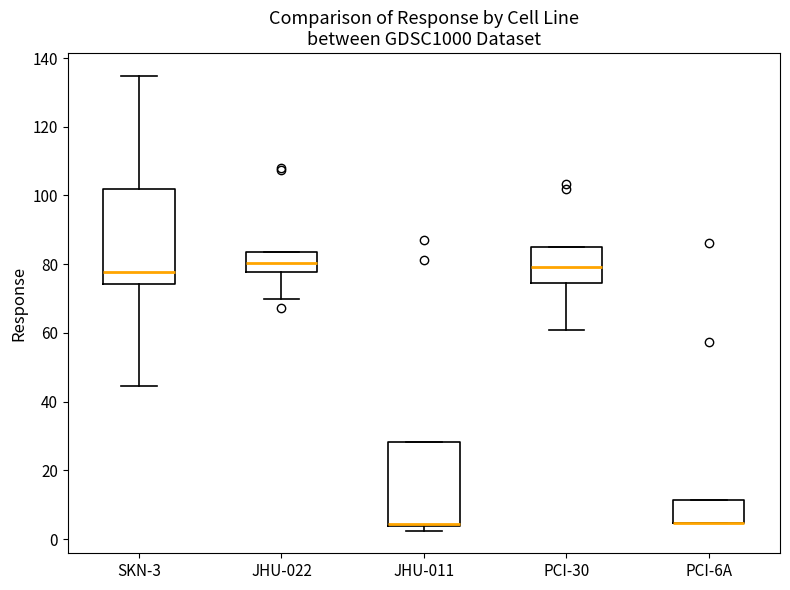

Reading left to right, read every box against the y-axis: the position of its median line, the range the box covers, and the ends of its whiskers. The values are not printed on the chart, so give them approximately, as read against the axis.

SKN-3: median 78, box 74 to 102, whiskers 44 to 134
JHU-022: median 80, box 78 to 84, whiskers 70 to 84
JHU-011: median 4, box 4 to 28, whiskers 2 to 28
PCI-30: median 80, box 74 to 84, whiskers 60 to 84
PCI-6A: median 4 (drawn on the box's lower edge), box 4 to 12, whiskers 4 to 12